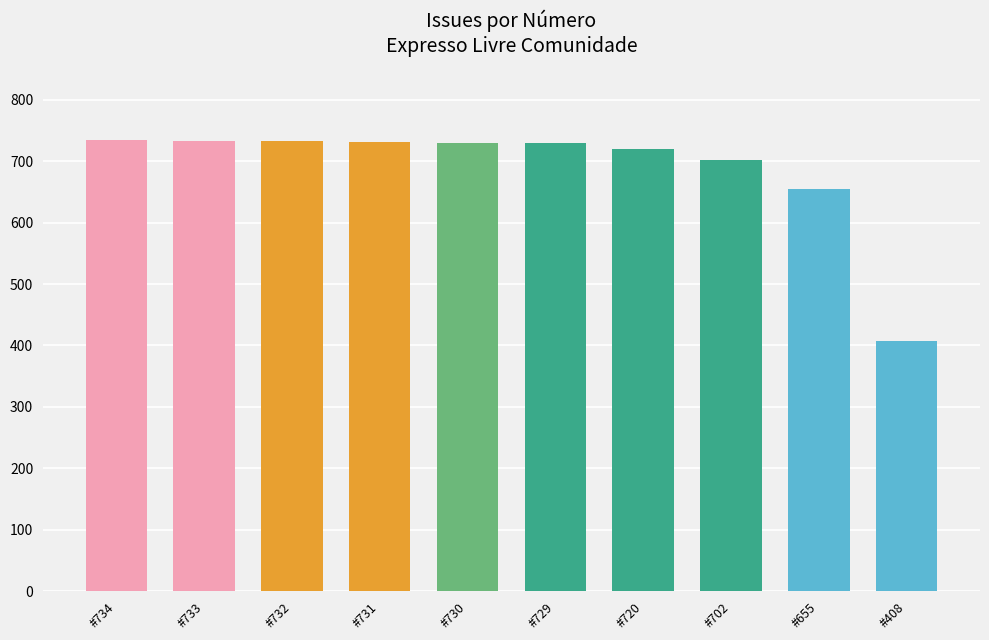

How many data points are less than 730?

5